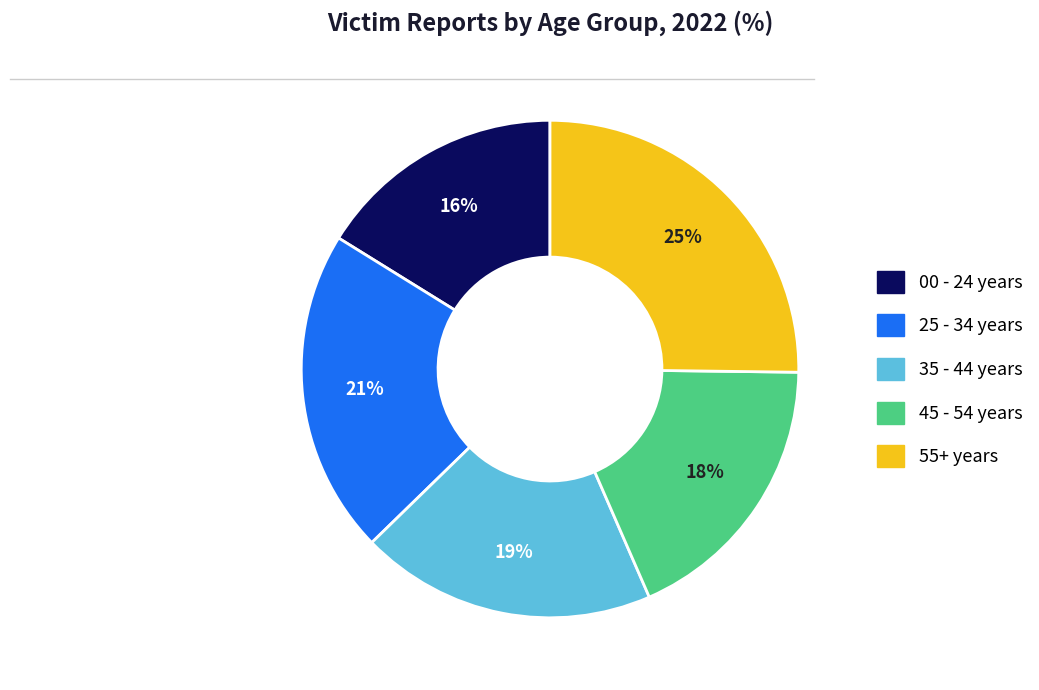

To the nearest percent, what is the average slice percentage?

20%